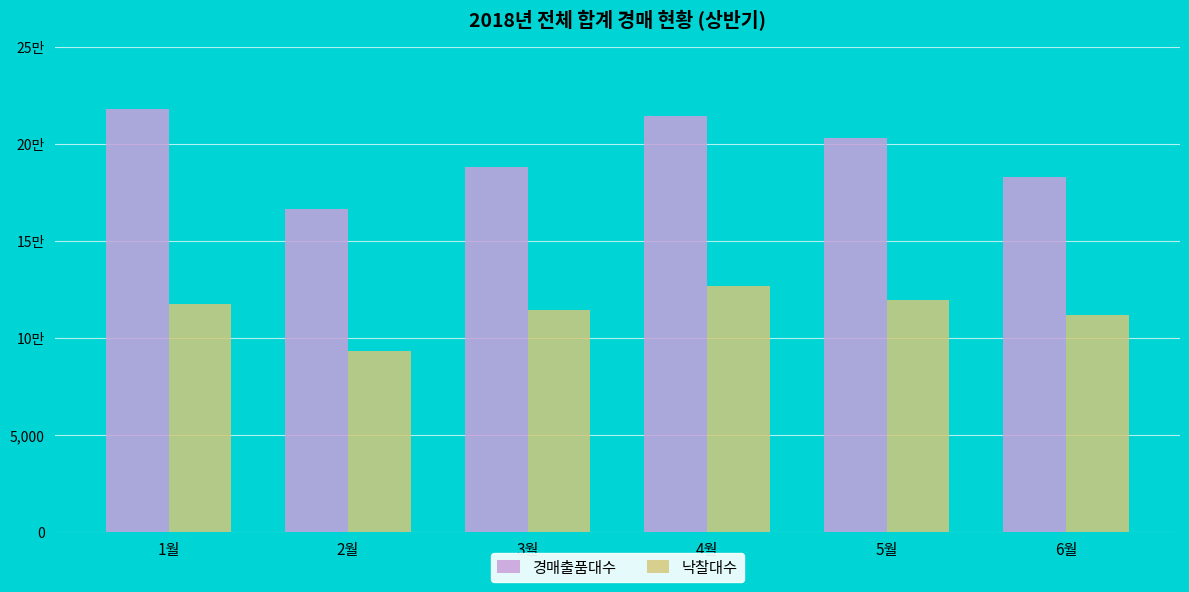

At how many categories does at least one series exceed 14706?

6